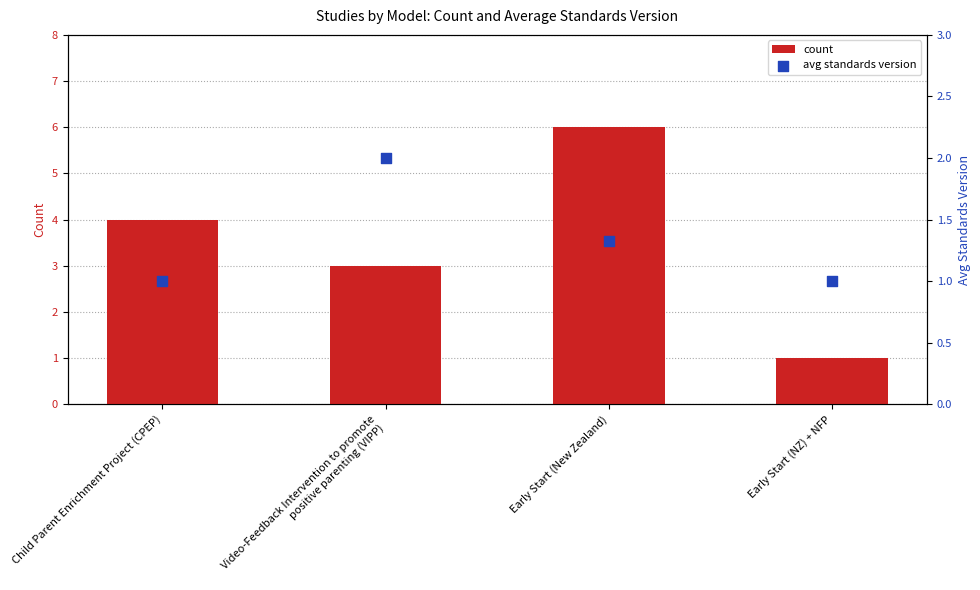

Which series has the largest total across all categories?

count